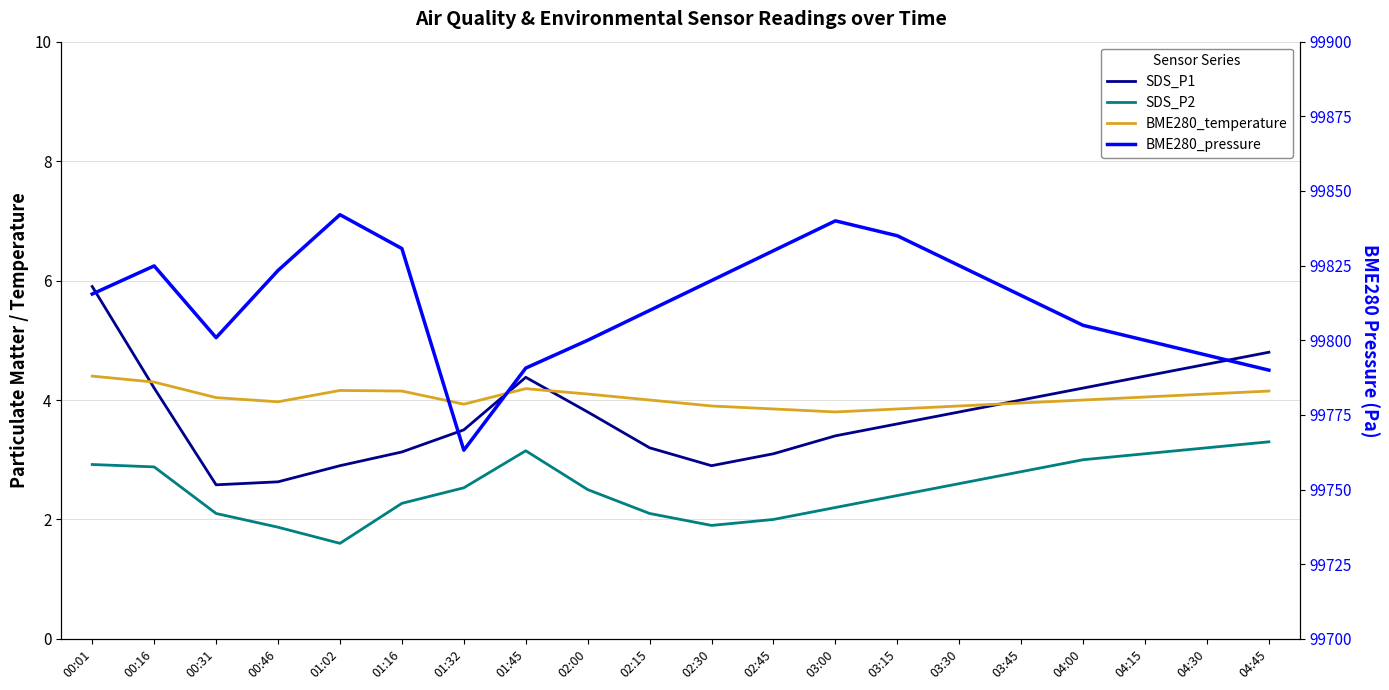

How many data points in BME280_temperature are less than 4?

8